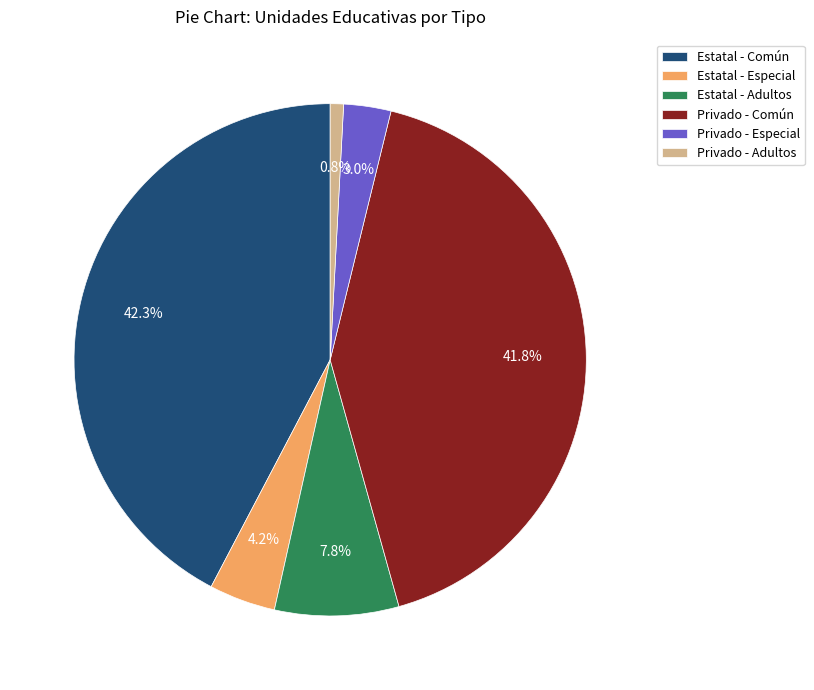

Between Estatal - Especial and Estatal - Común, which is larger?

Estatal - Común